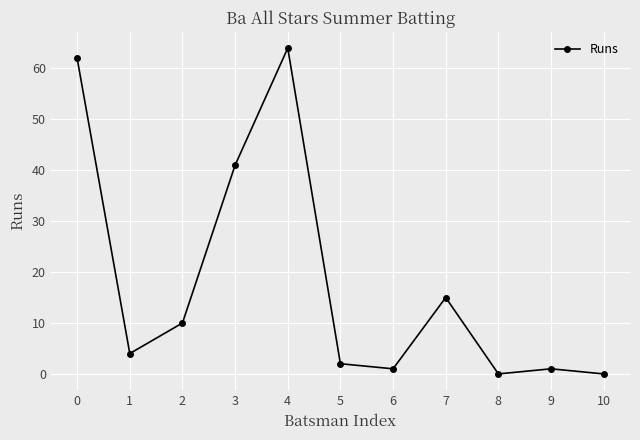

Reading left to right, list all the values displayed in this chart.

62	4	10	41	64	2	1	15	0	1	0